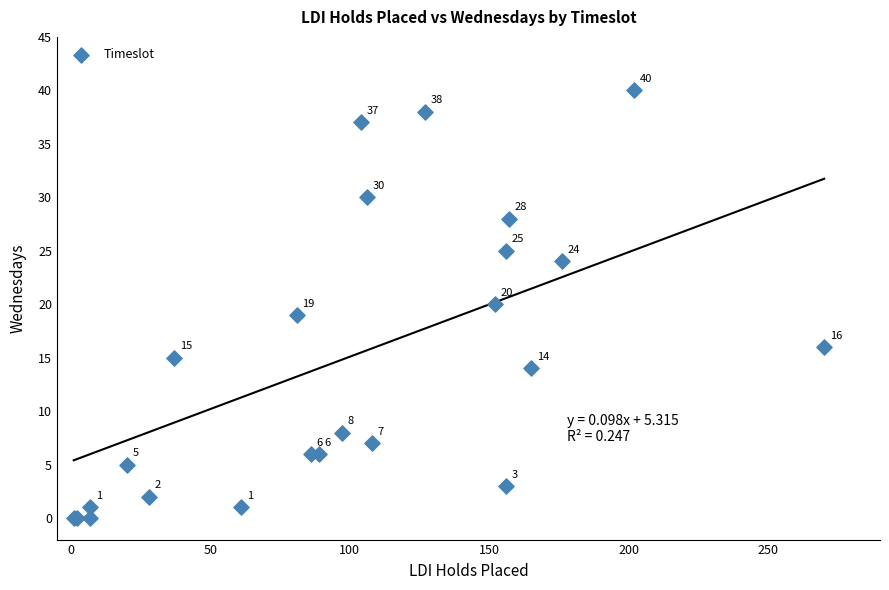

What Y value in the scatter plot is closest to 20?

20